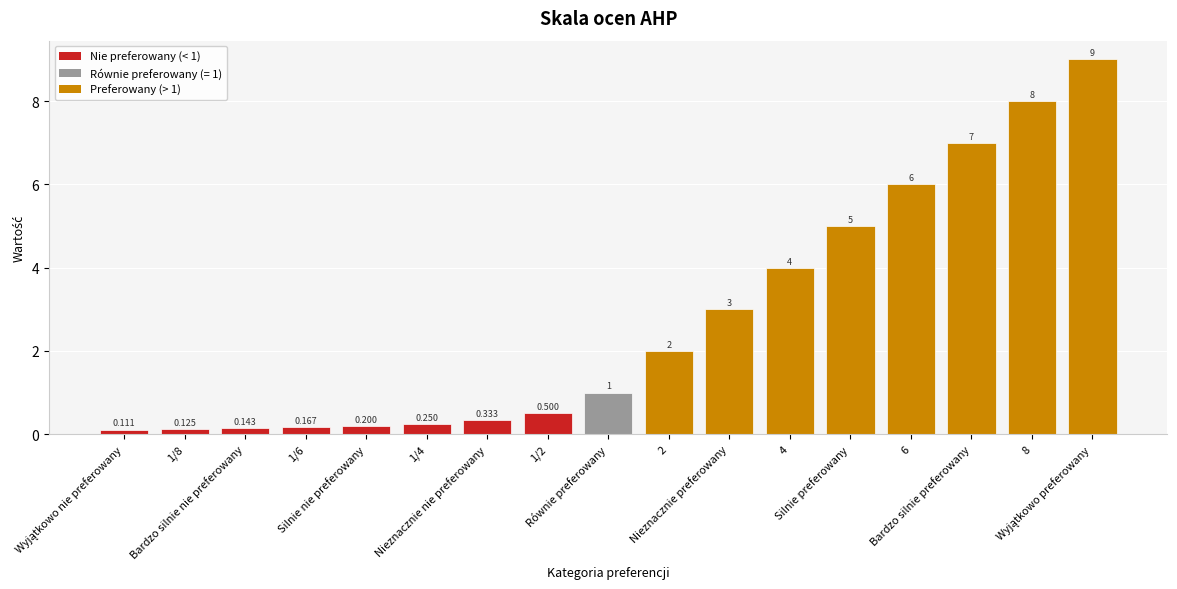

At which label does the data first exceed 1?

2